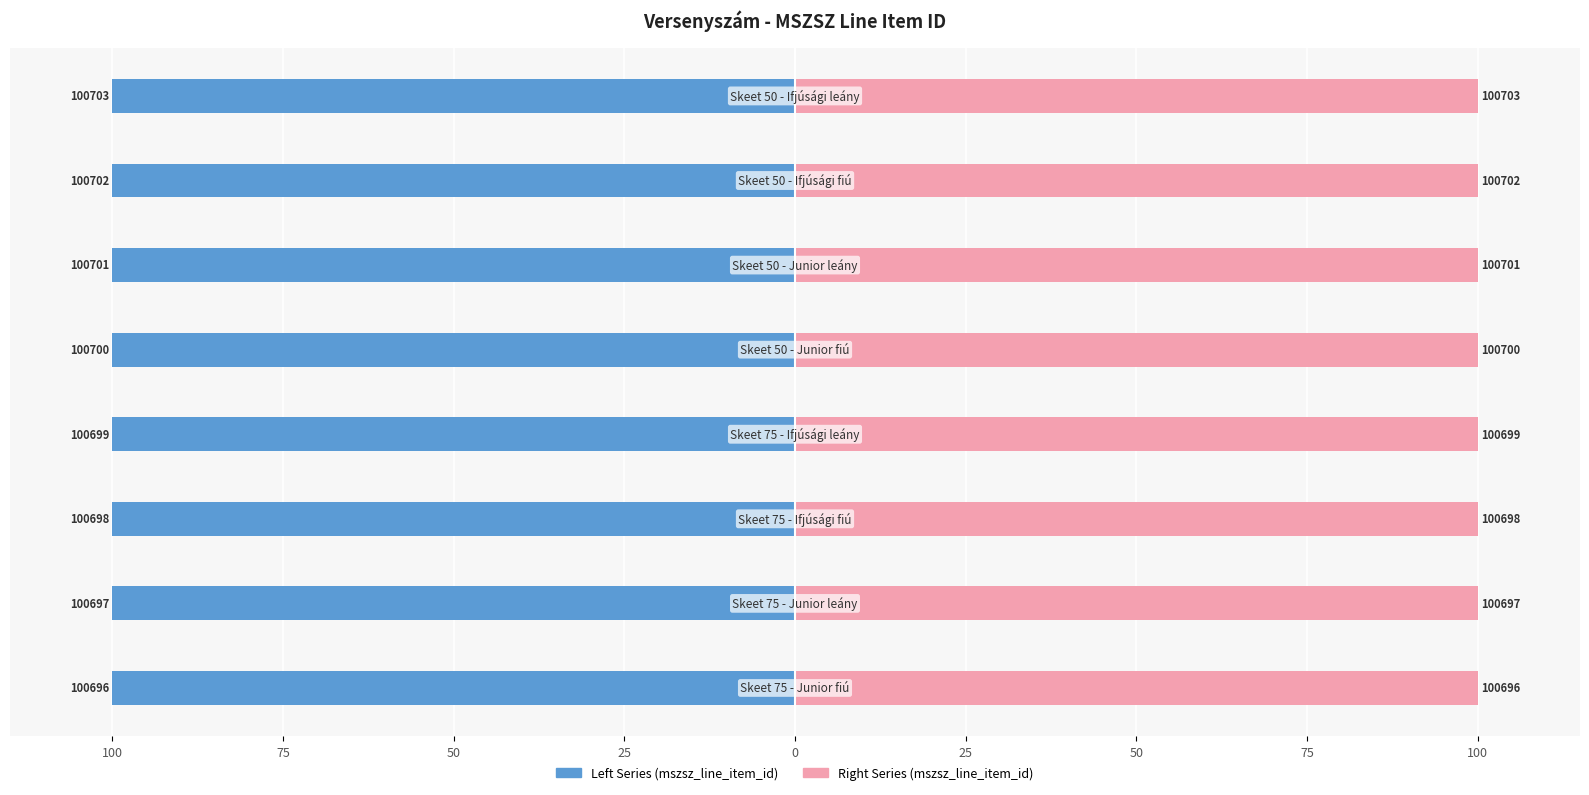

The value of Right Series (mszsz_line_item_id) at 25 is 100.0. True or false?

True